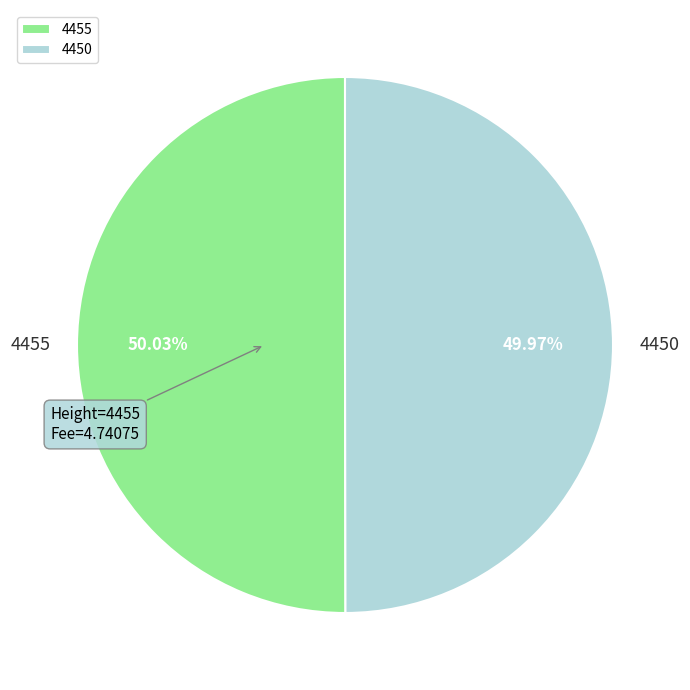

What is the ratio of the value at 4450 to the value at 4455?

1.0